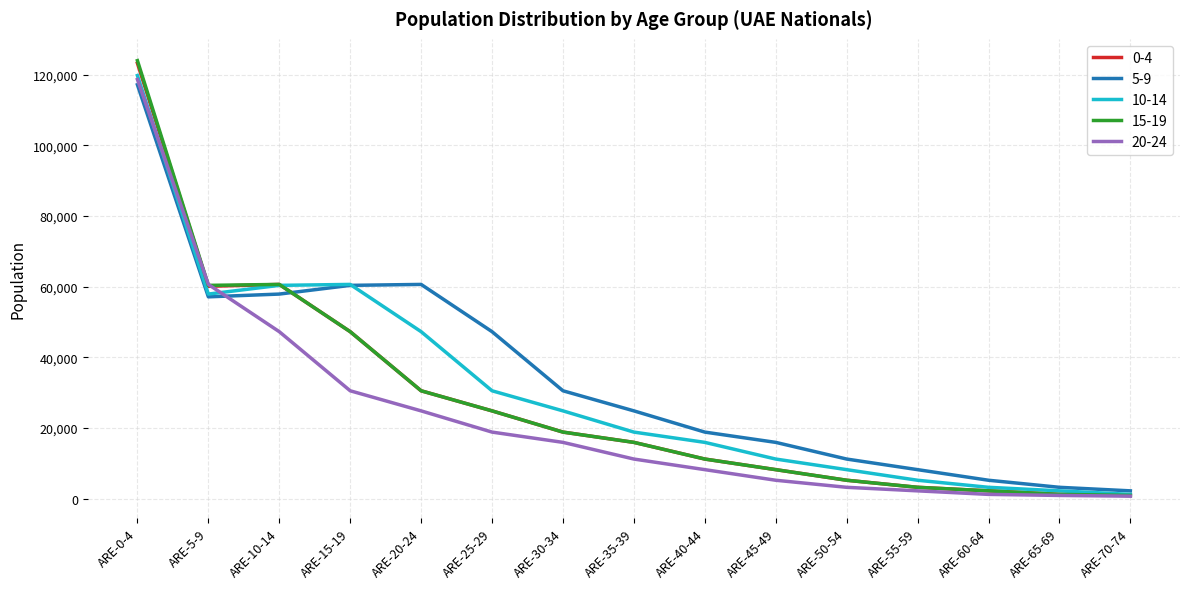

Which category has the highest value in the 20-24 series?

ARE-0-4